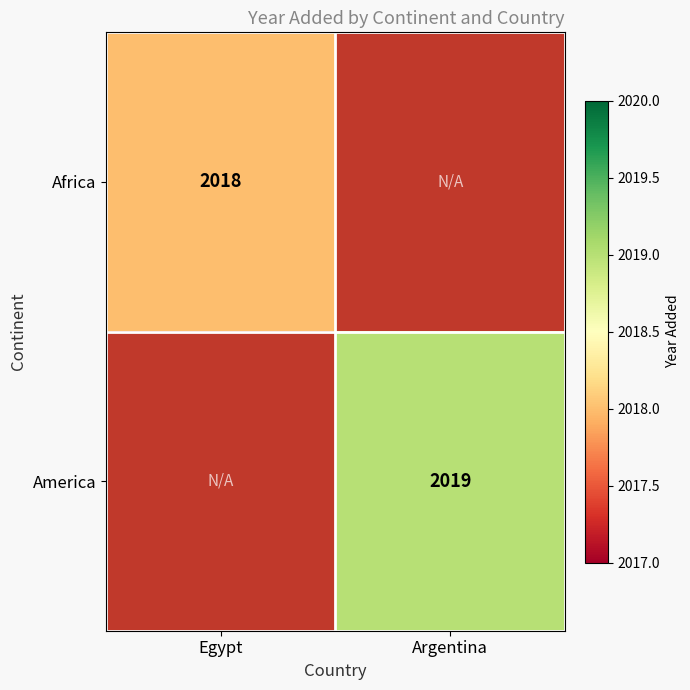

Is it true that America equals 2019 at Argentina?

True